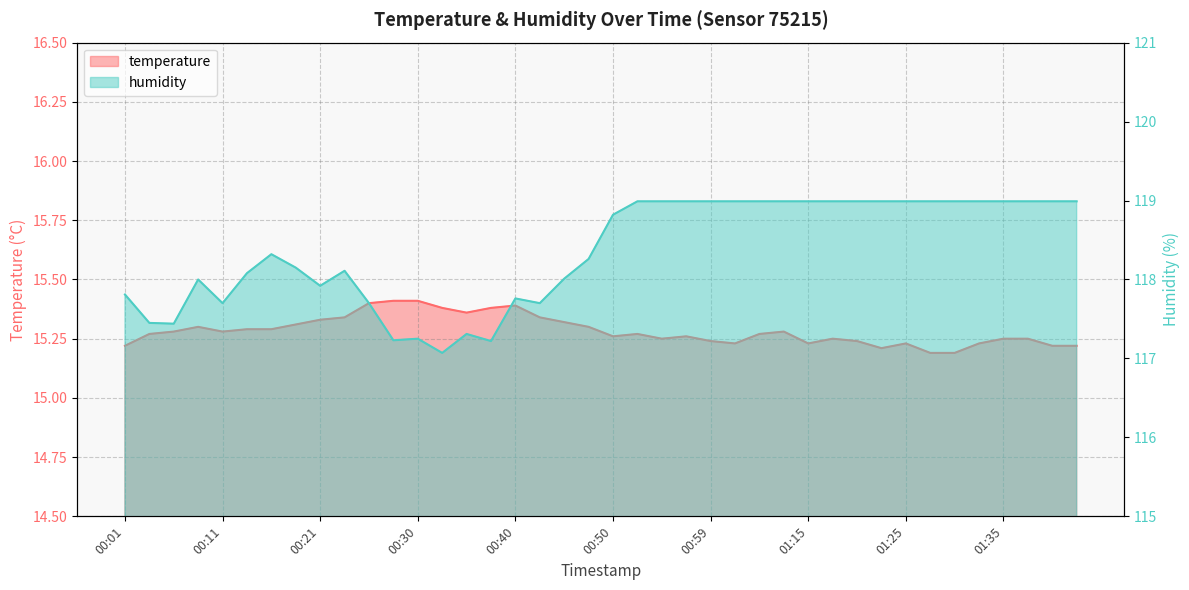

Read the temperature value at 01:25.

15.2